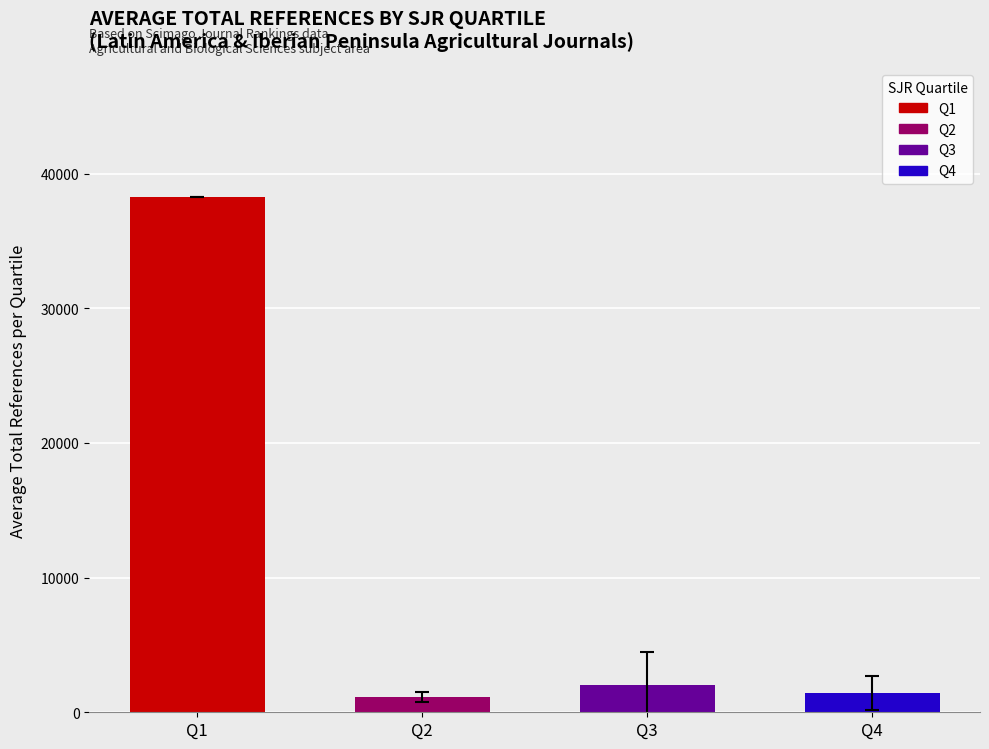

The value of Avg %Female at Q1 is 8.7. True or false?

False